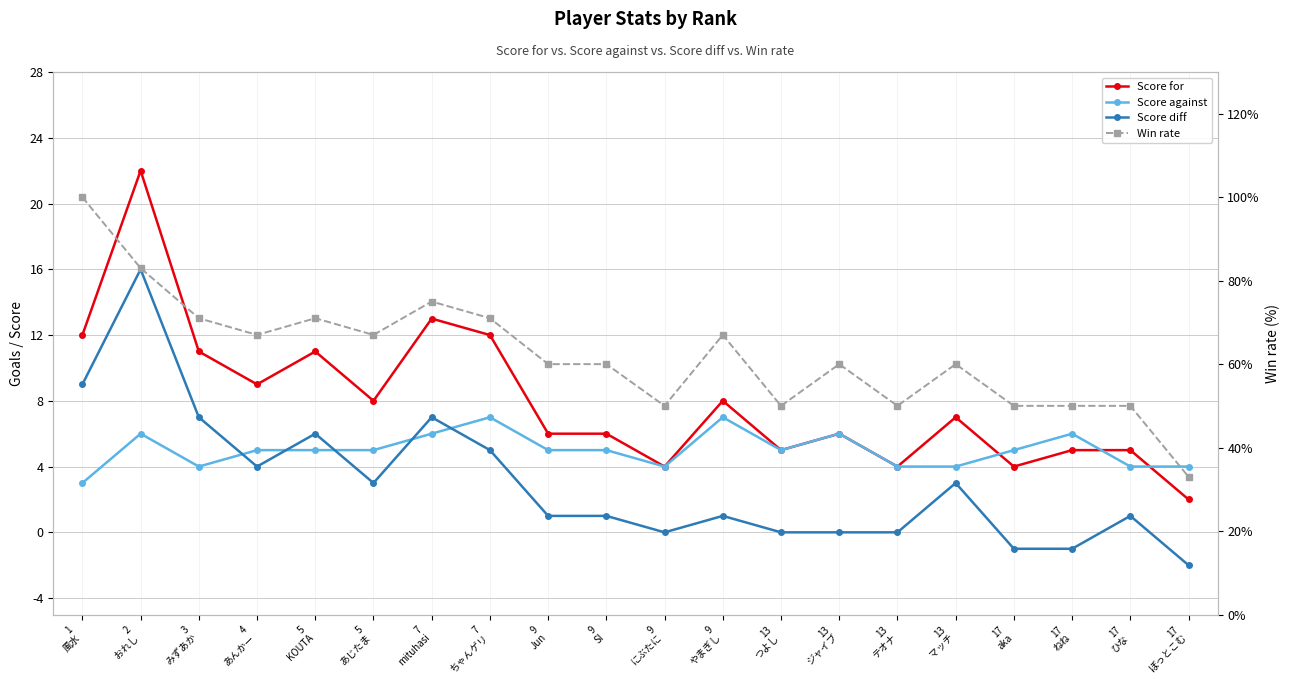

How many values in the Win rate series are below 60?

7